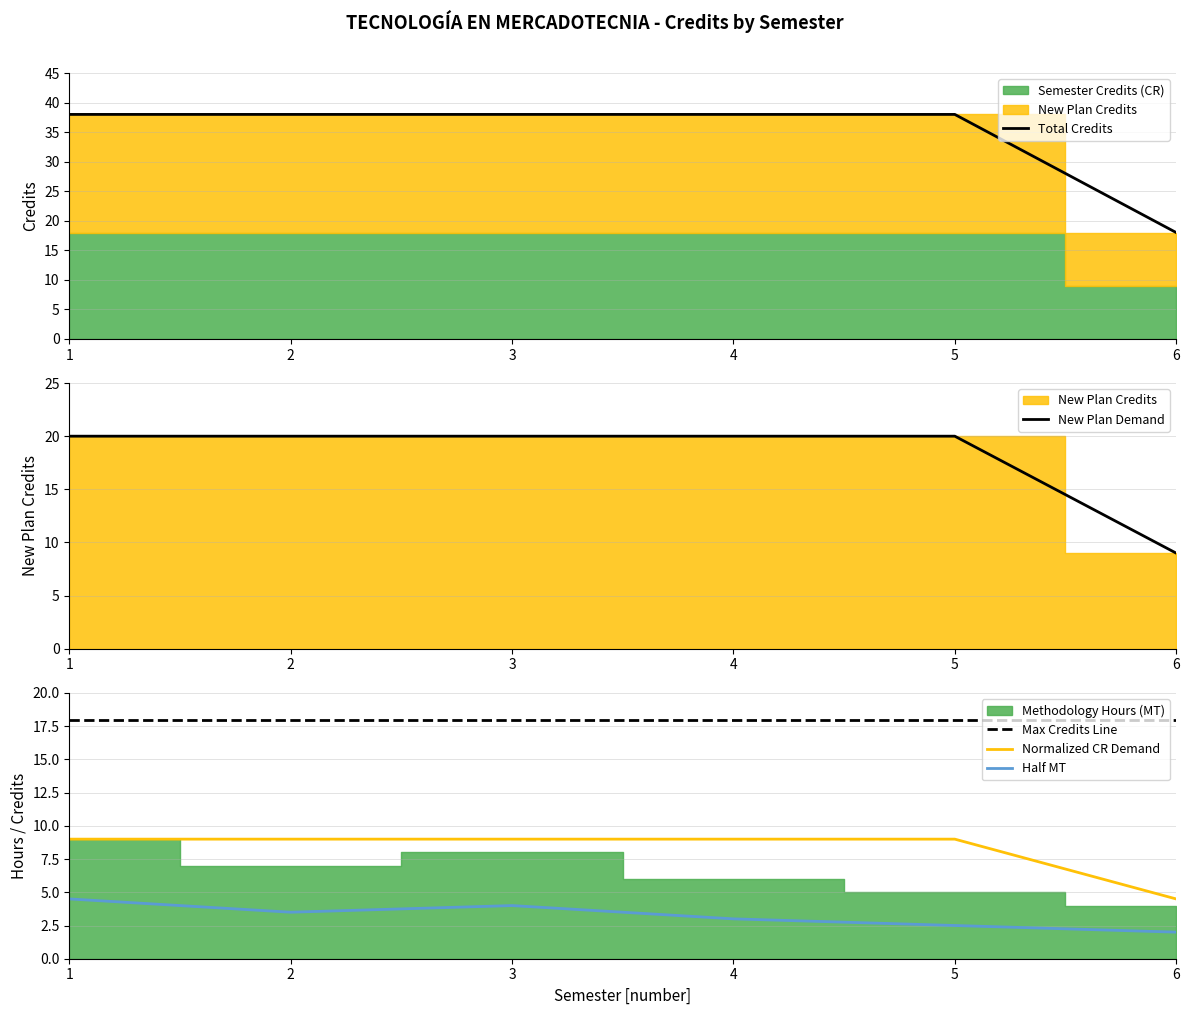

Rank the categories by Normalized CR Demand value from lowest to highest.

6, 1, 2, 3, 4, 5